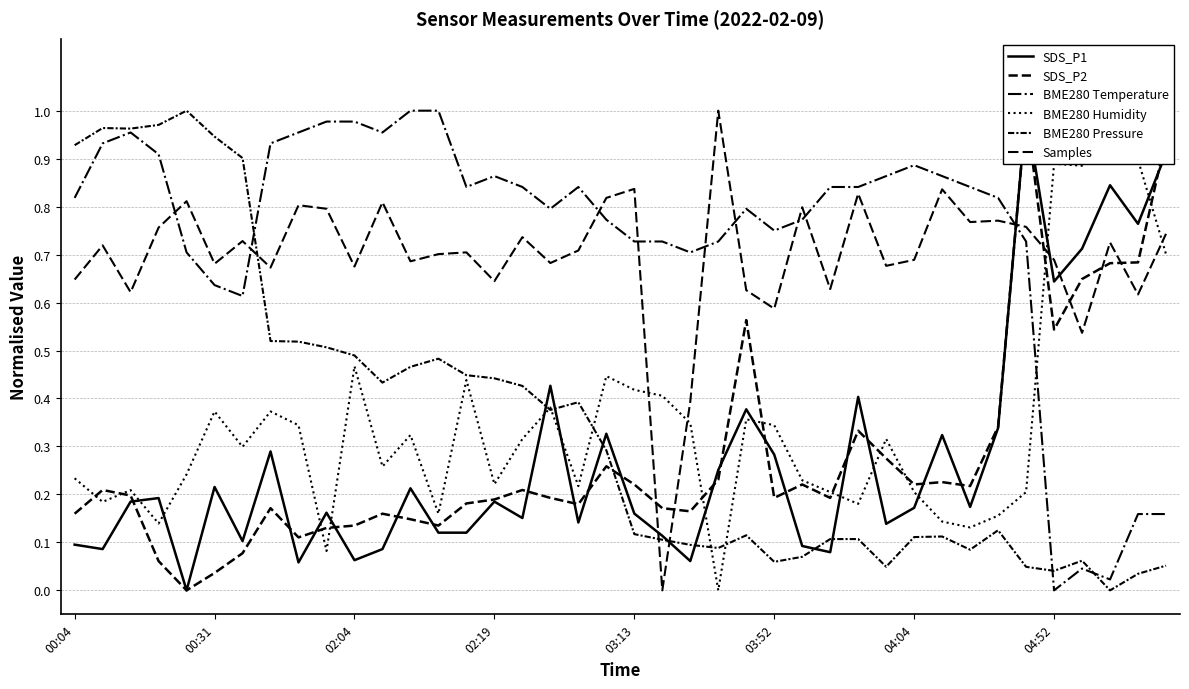

Which series has the widest spread of values?

SDS_P1